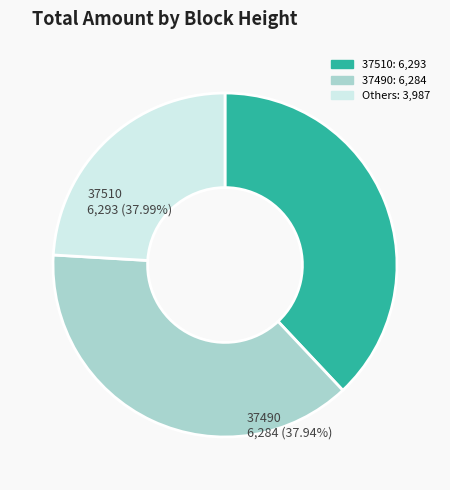

Is there a majority slice in this chart?

No